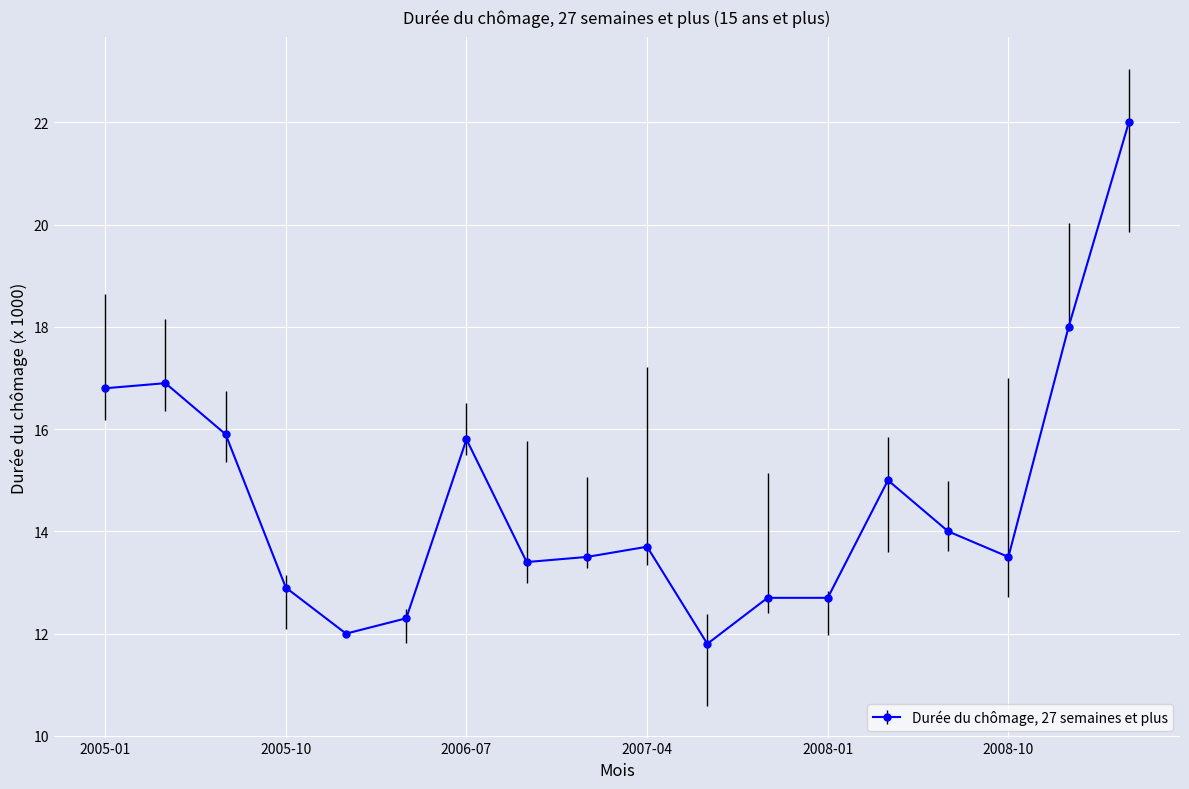

At which label is the value closest to 16?

2005-07